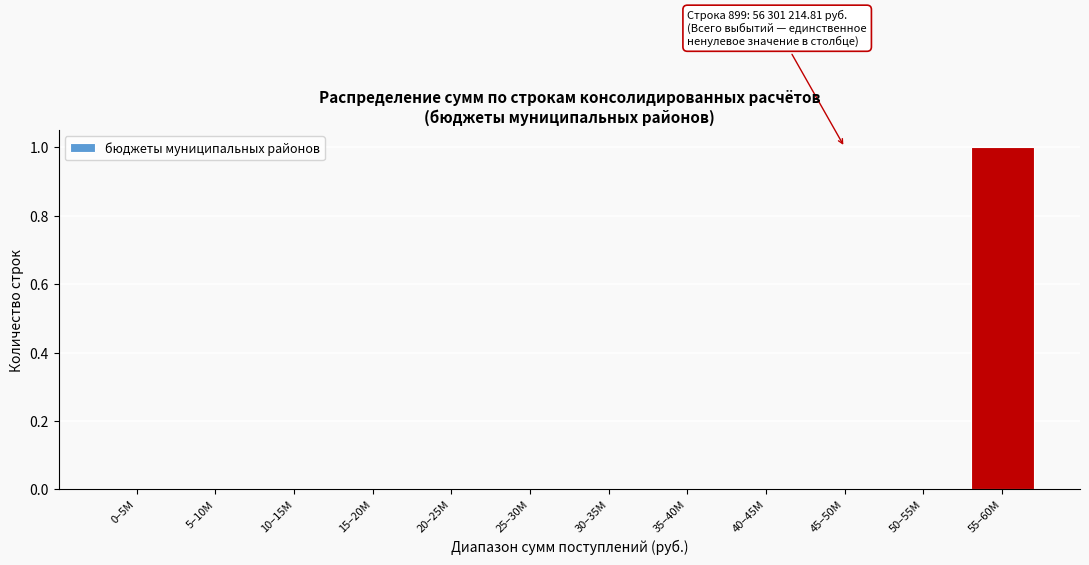

Reading right to left, transcribe all the data shown in this chart.

55–60M=1	50–55M=0	45–50M=0	40–45M=0	35–40M=0	30–35M=0	25–30M=0	20–25M=0	15–20M=0	10–15M=0	5–10M=0	0–5M=0